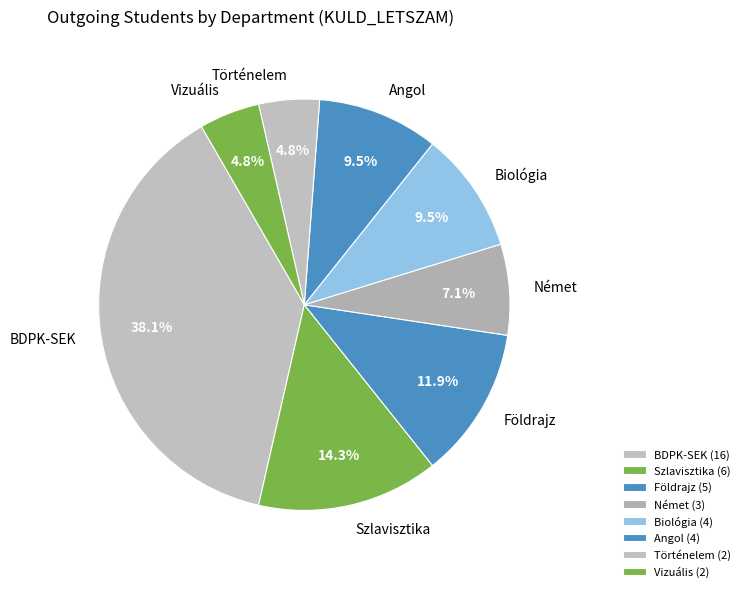

Is there a majority slice in this chart?

No